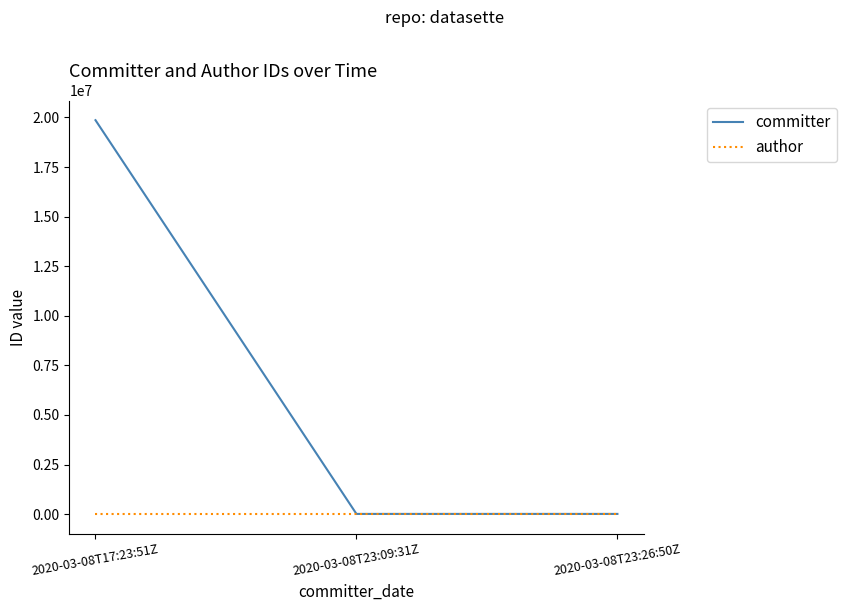

Count the number of categories in the chart.

3